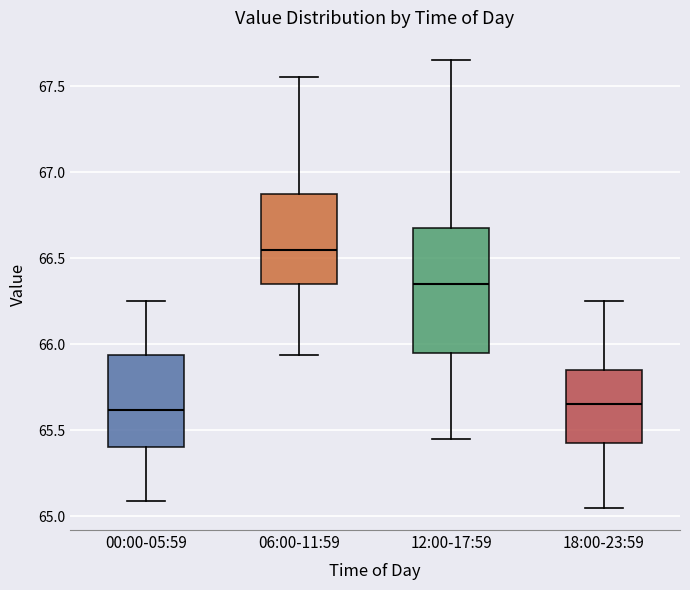

Where does the median line of the box for 18:00-23:59 sit on the y-axis? The values are not printed on the chart, so give them approximately, as read against the axis.

65.65